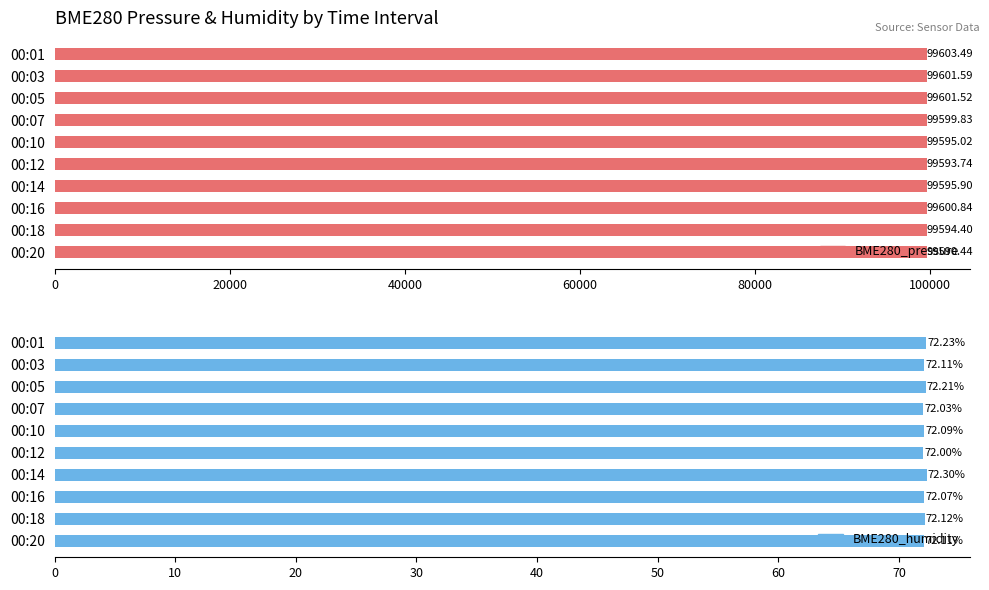

What are all the series names shown in the legend?

BME280_pressure, BME280_humidity